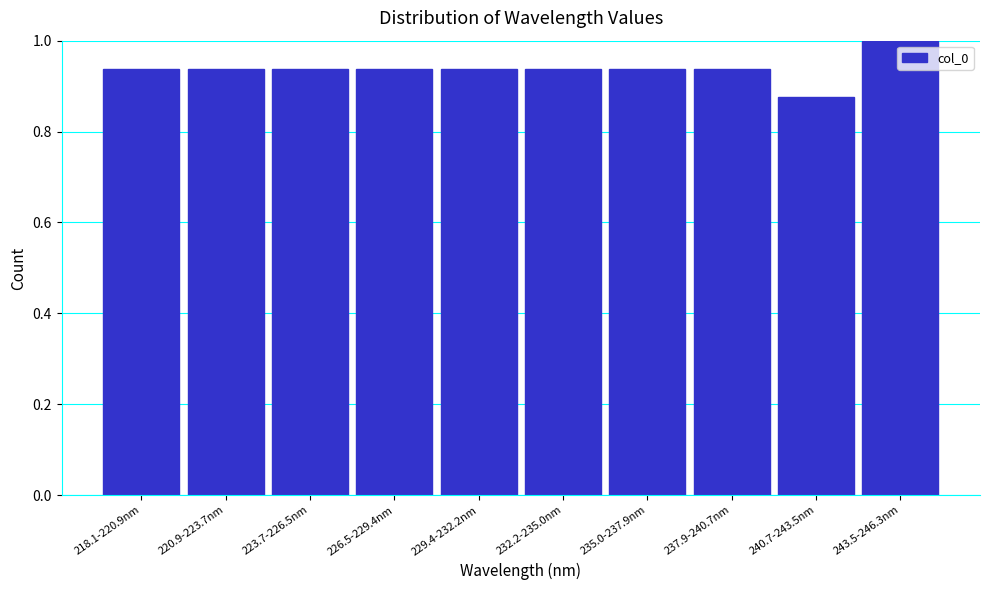

What is the greatest value displayed?

1.0